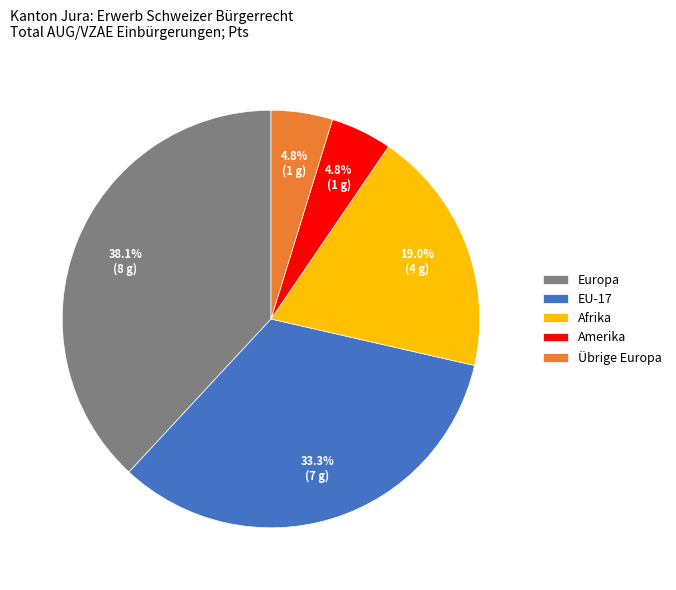

What is the ratio of the value at Europa to the value at EU-17?

1.1